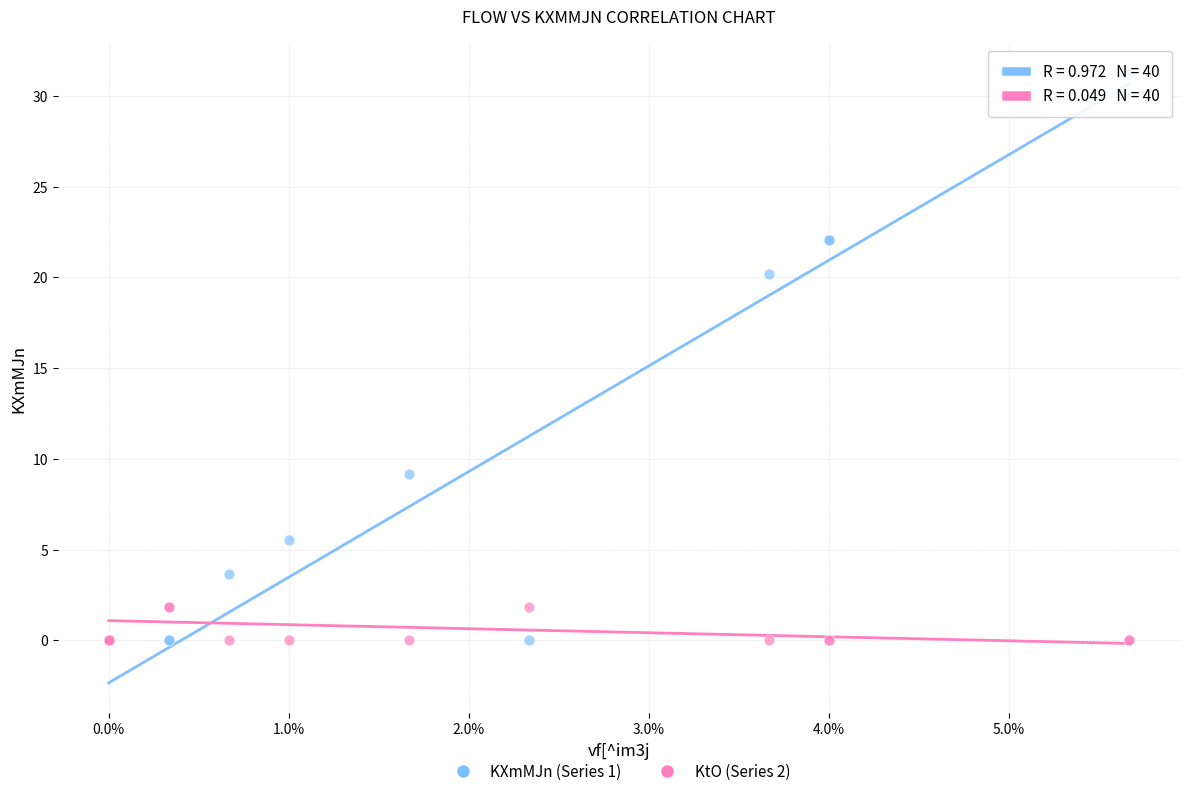

Across all series, what Y value is closest to 15?

20.2